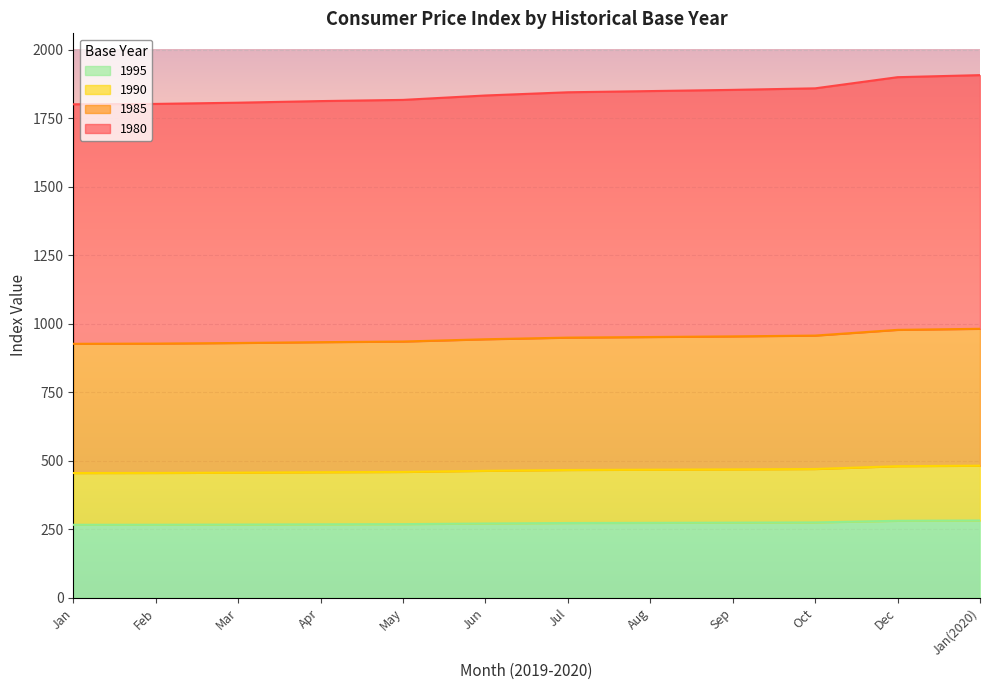

True or false: 1995 and 1990 cross at least once.

False